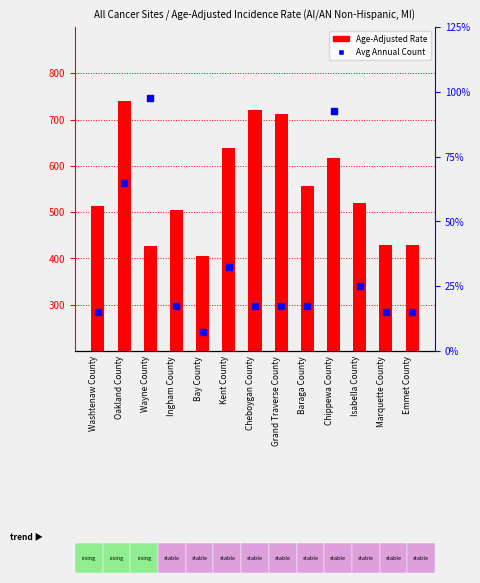

Which series contains the highest Y value?

Age-Adjusted Incidence Rate